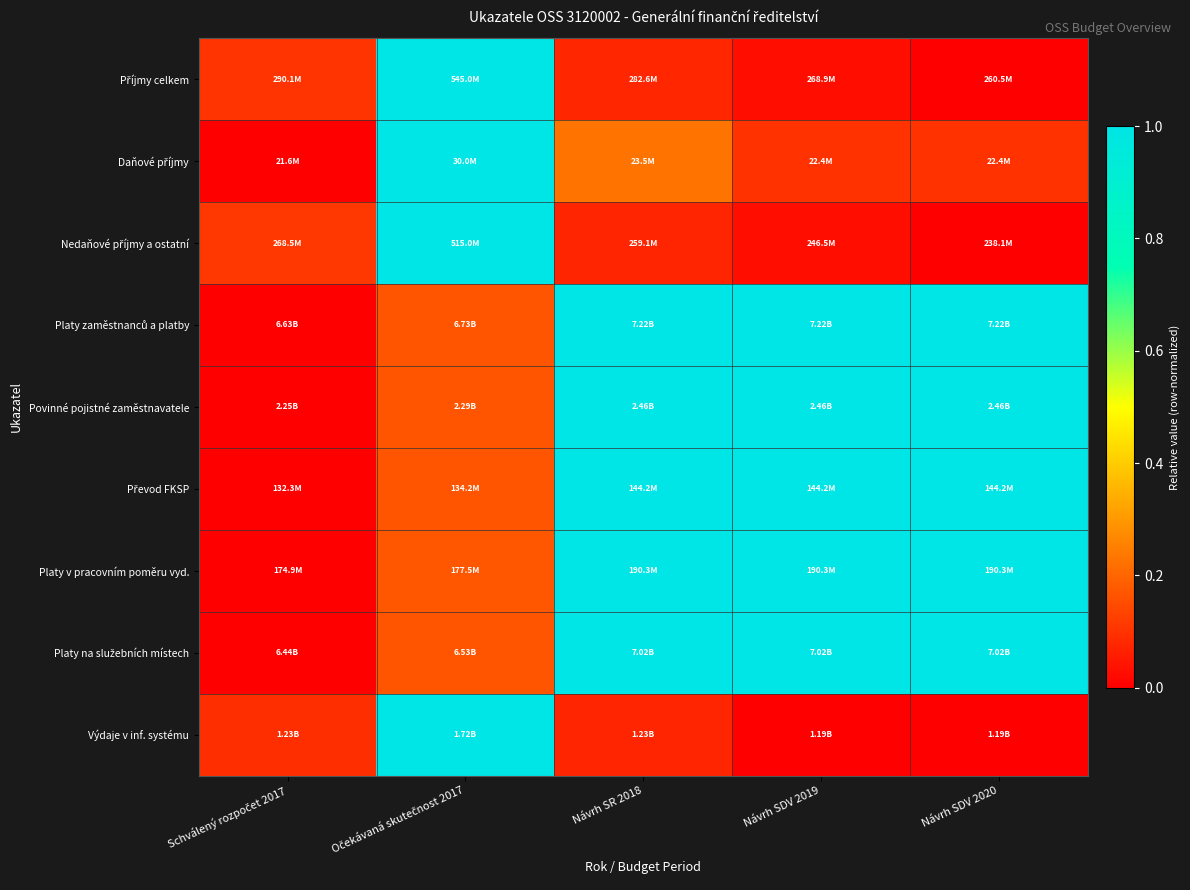

At which category does the chart reach its peak across all series?

Očekávaná skutečnost 2017